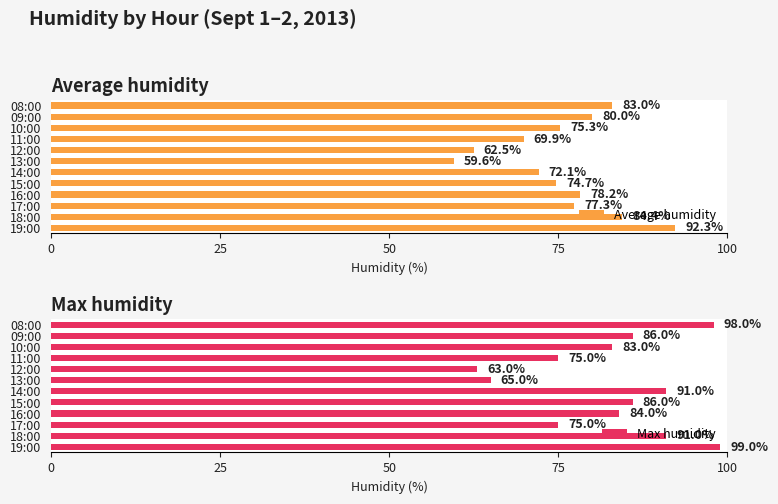

How many data points does each series have?

12